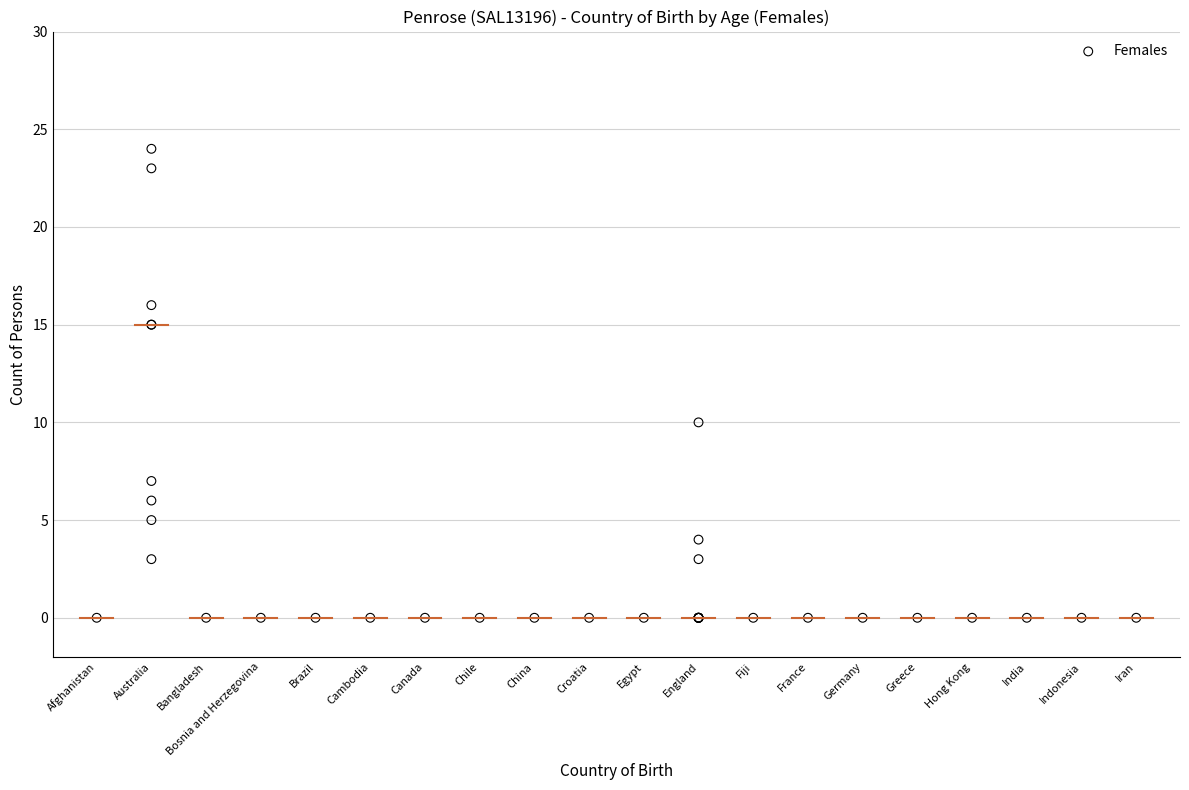

What Y value in the scatter plot is closest to 12?

10